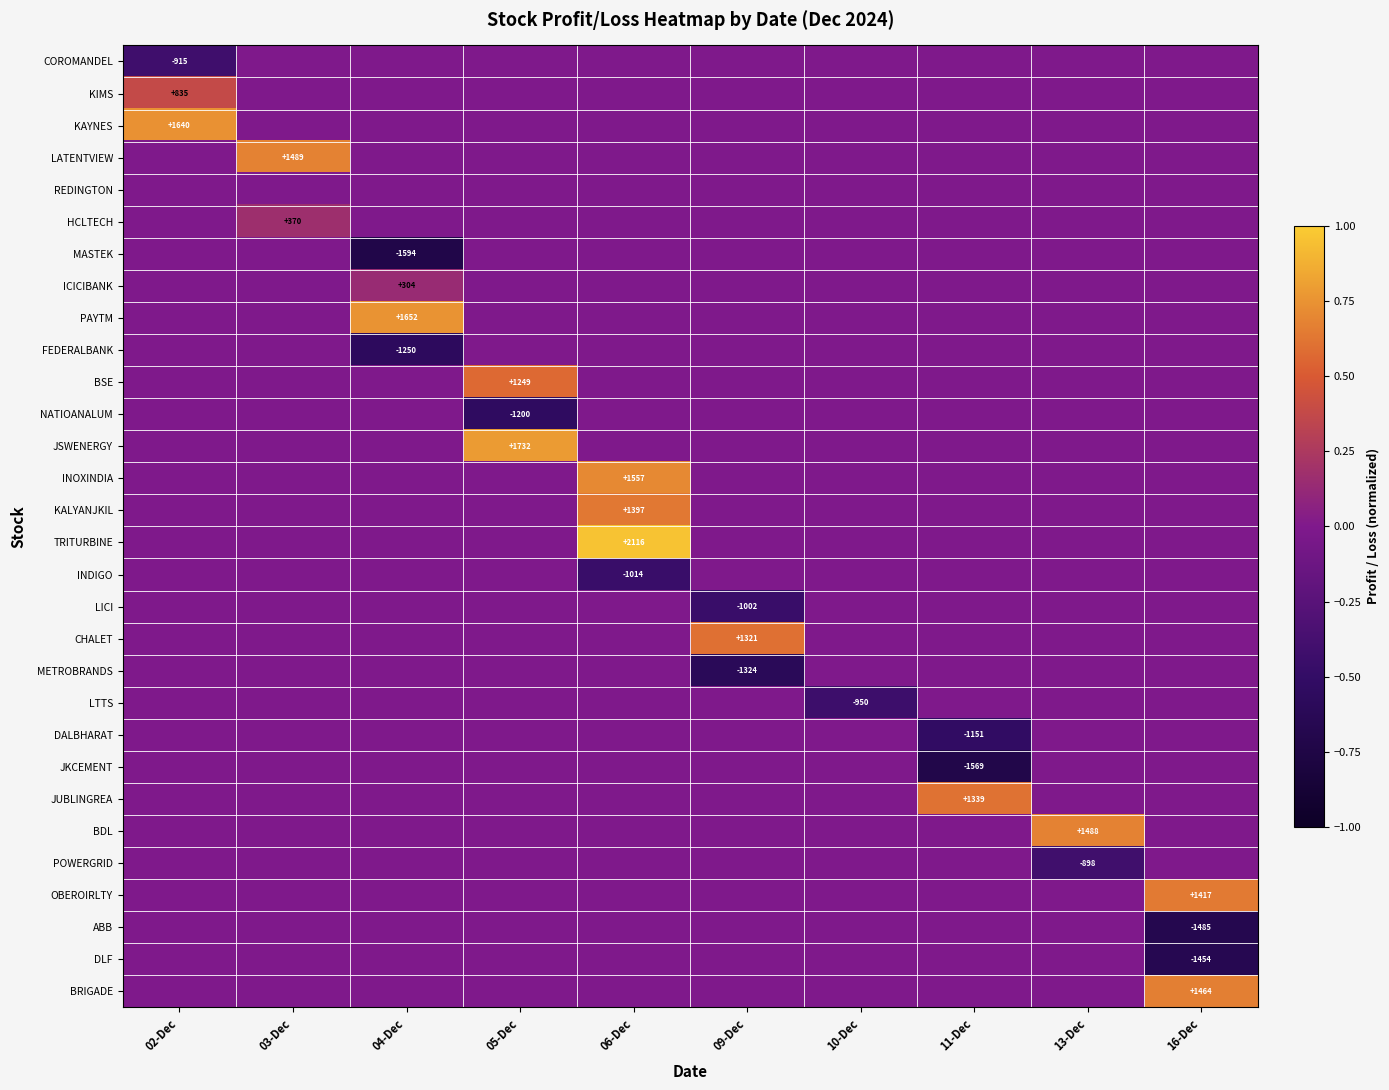

How many positive values does the CHALET series have?

1